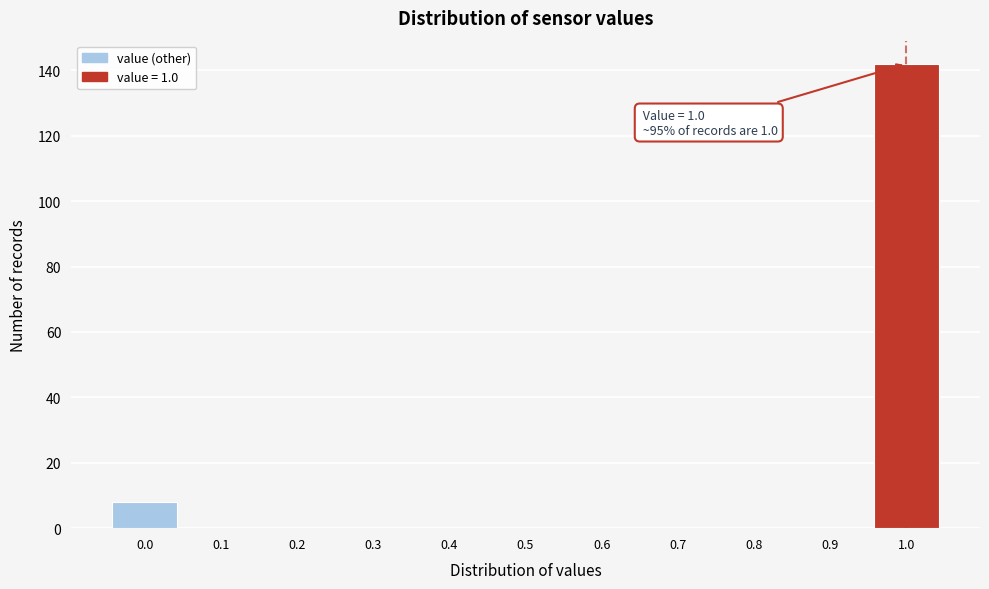

Which range on the x-axis has the tallest bar?

0.95 to 1.05